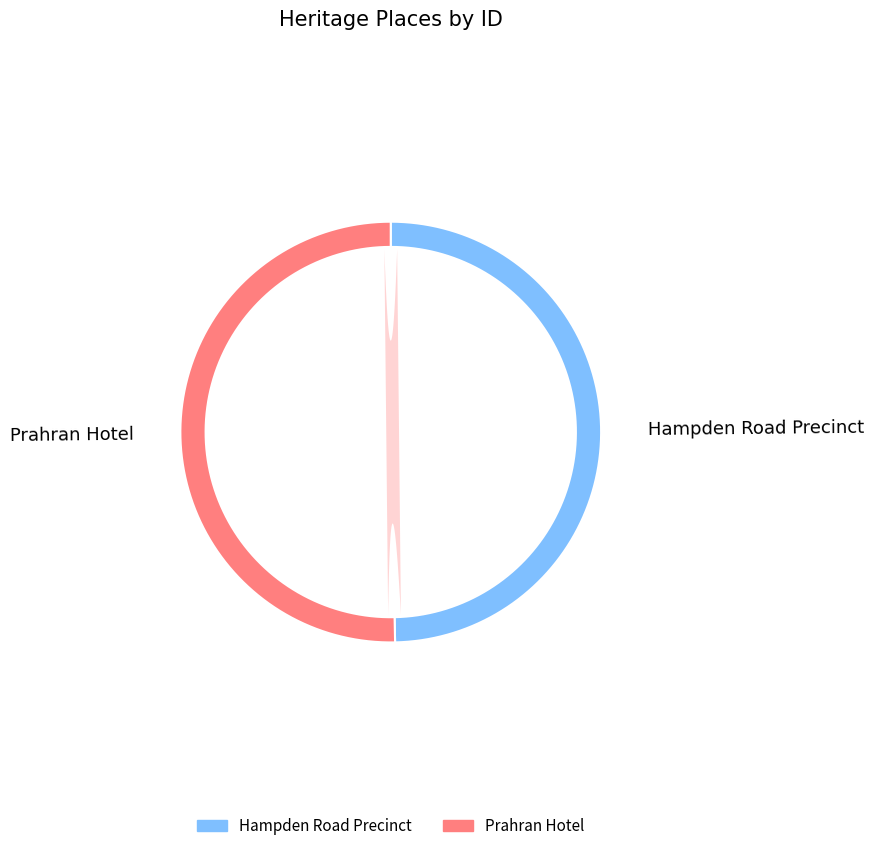

What portion of the pie excludes Hampden Road Precinct?

50.3%